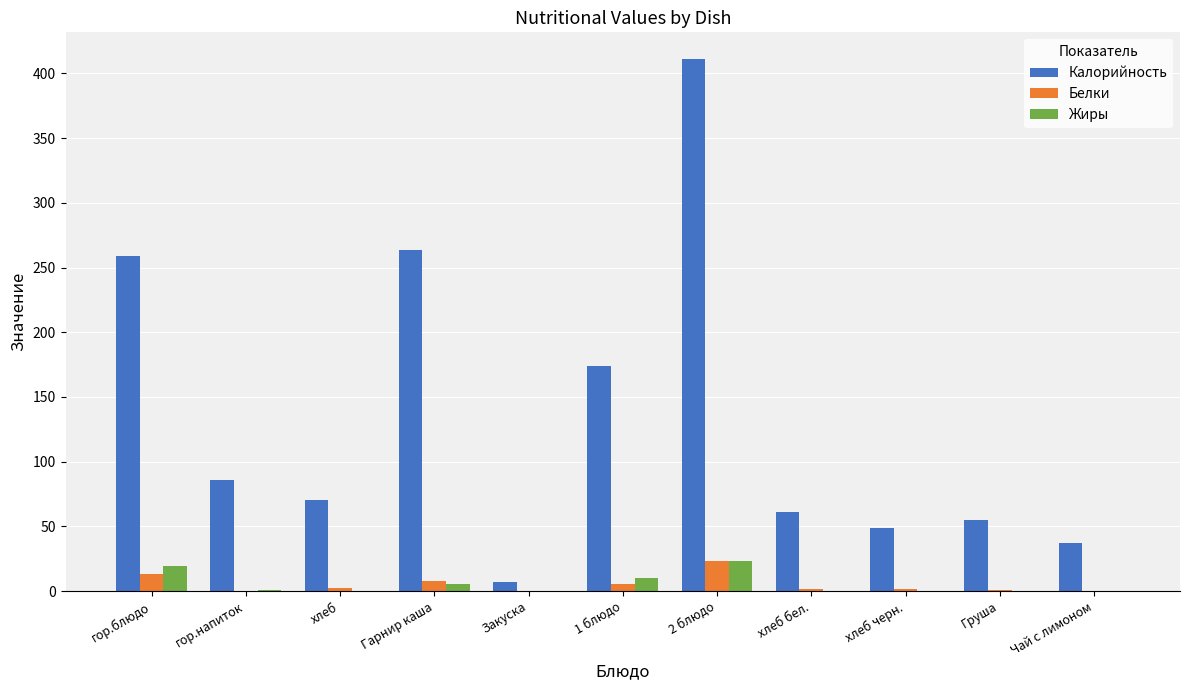

How many groups of bars are there?

11